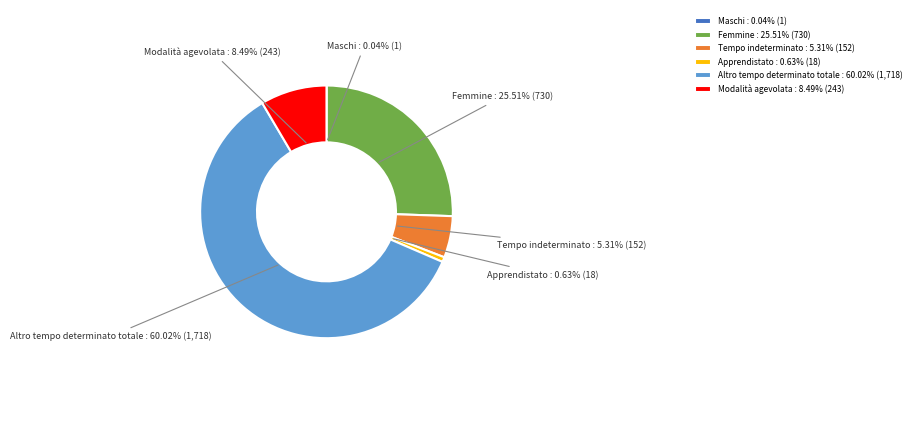

What is the ratio of the value at Femmine to the value at Modalità agevolata?

3.0